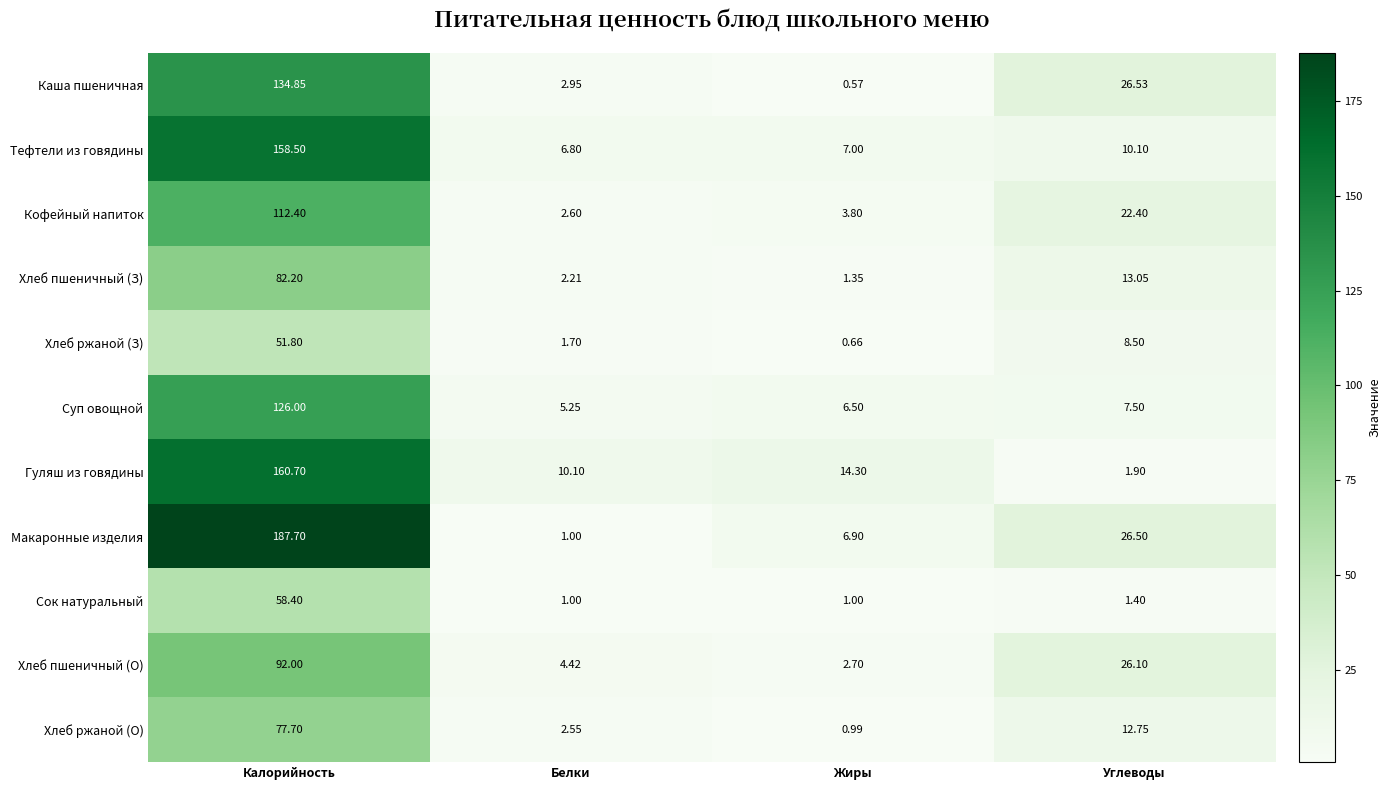

What is the maximum value shown in the chart?

187.7